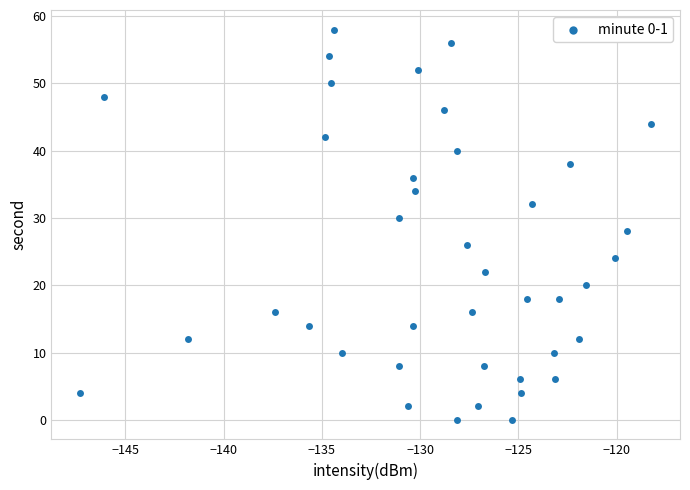

What is the range of Y values (max minus min)?

58